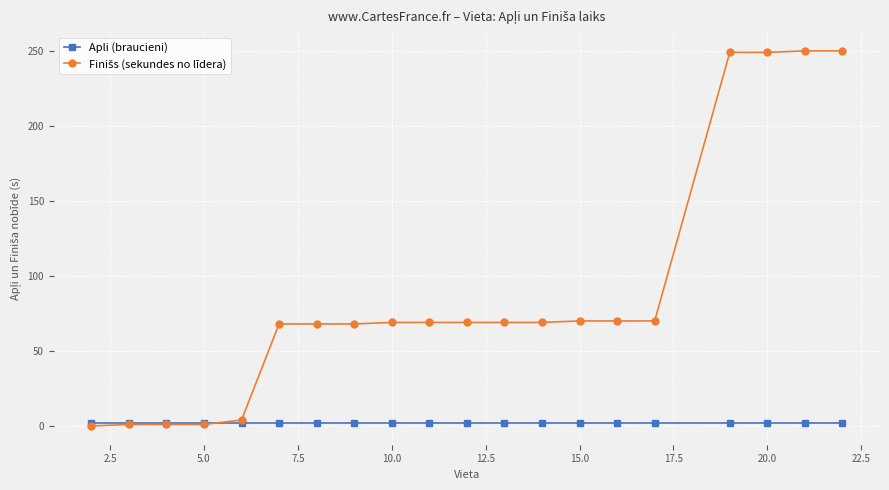

At how many categories does at least one series exceed 55?

15